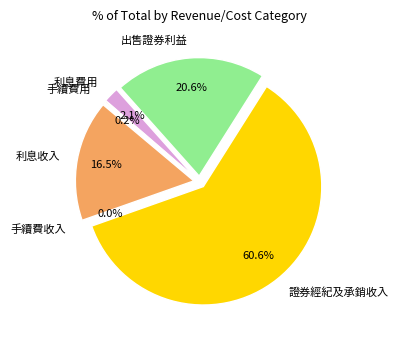

Does any single category account for the majority?

Yes